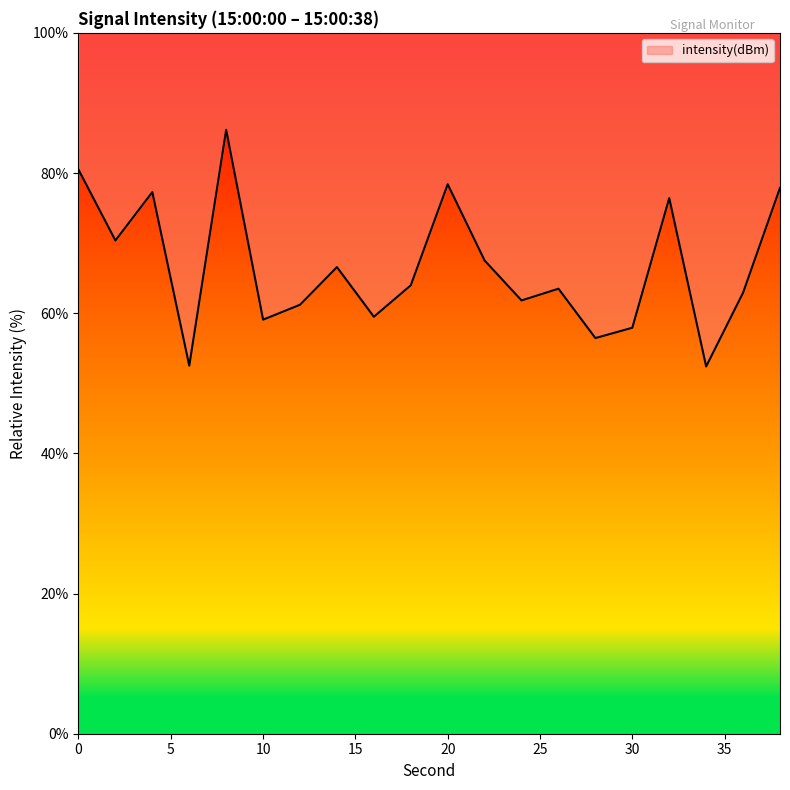

At which category does the data reach its first local valley?

2